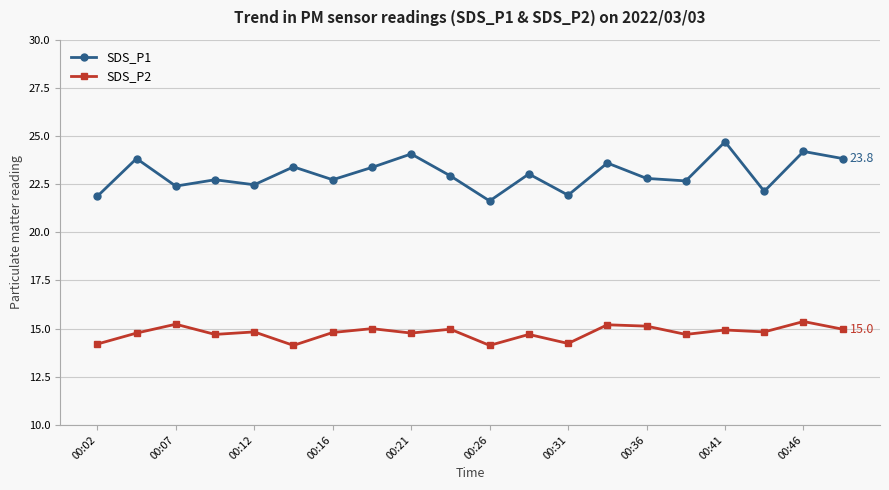

What is the minimum value shown in the chart?

14.1